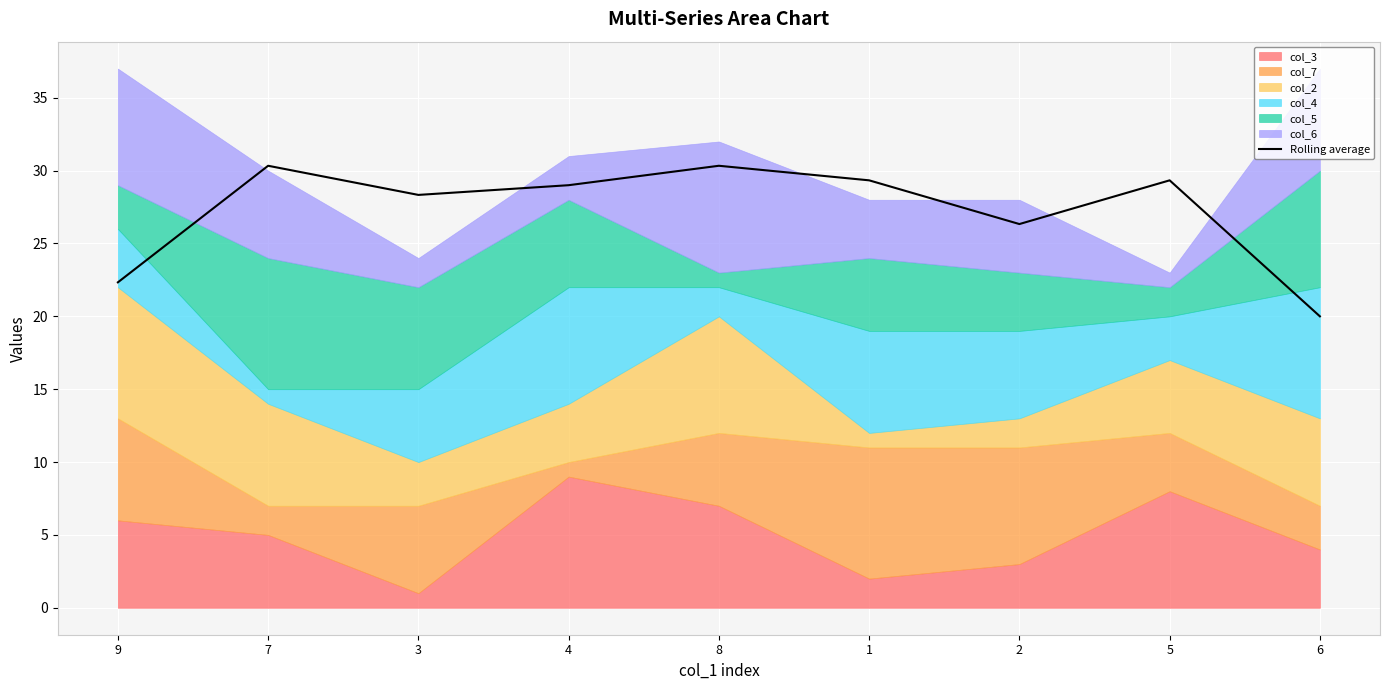

What is the value of the 6th point from the left?

29.3